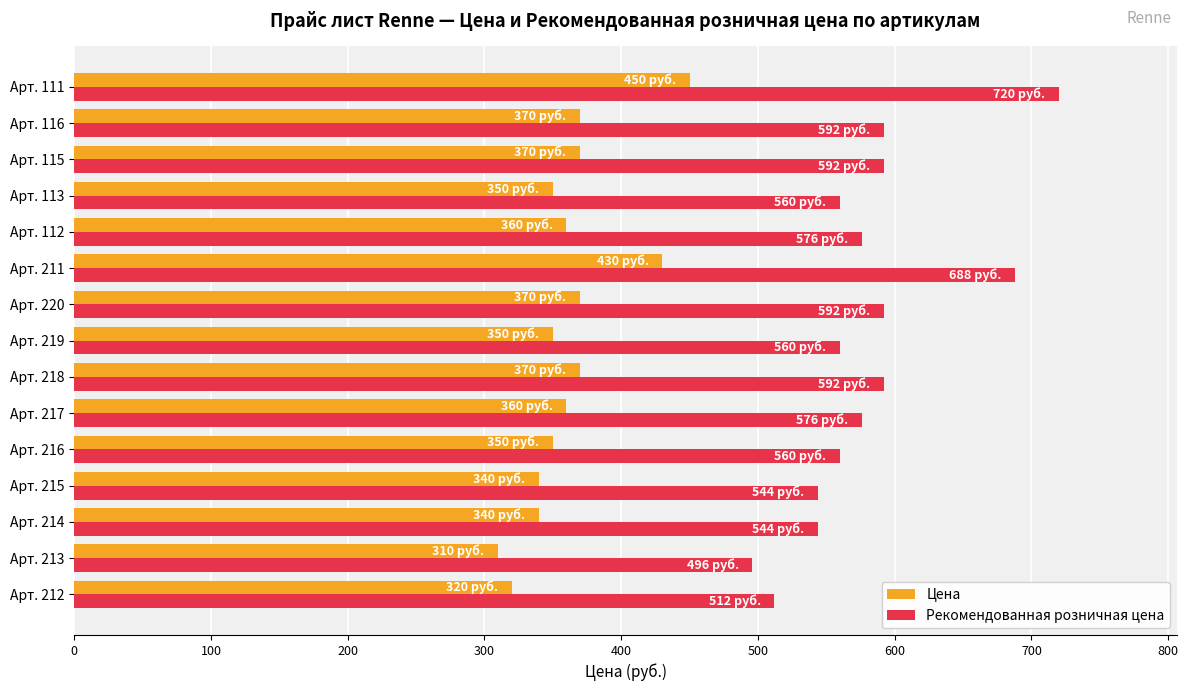

What is the sum of the Цена values at Арт. 211 and Арт. 113?

780